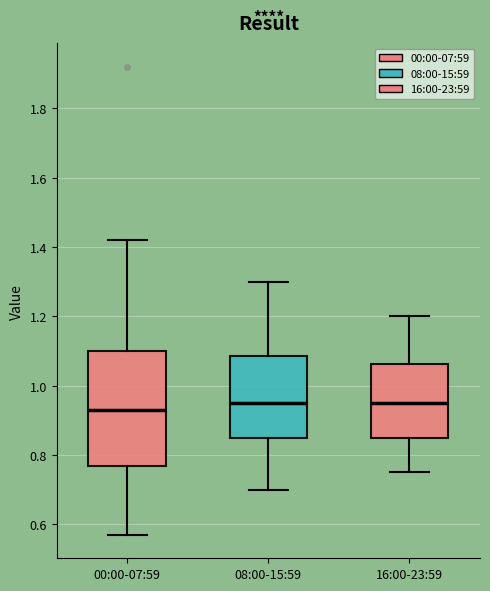

Where does the upper whisker of the box for 08:00-15:59 end on the y-axis? The values are not printed on the chart, so give them approximately, as read against the axis.

1.30